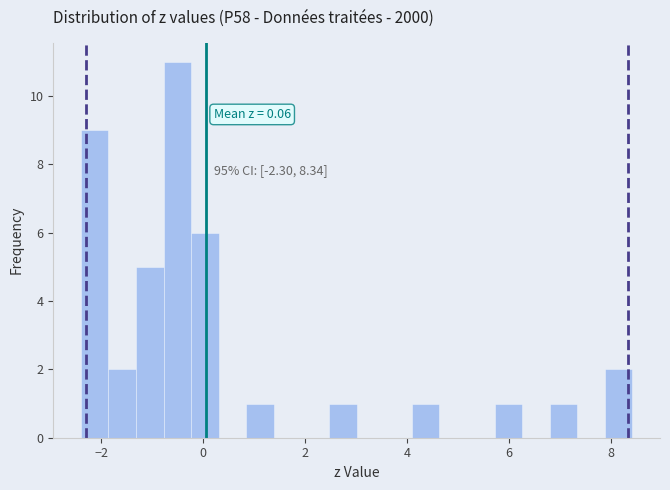

Around what value on the x-axis is the tallest bar? Give the approximate position of its centre, as read against the axis.

-0.6